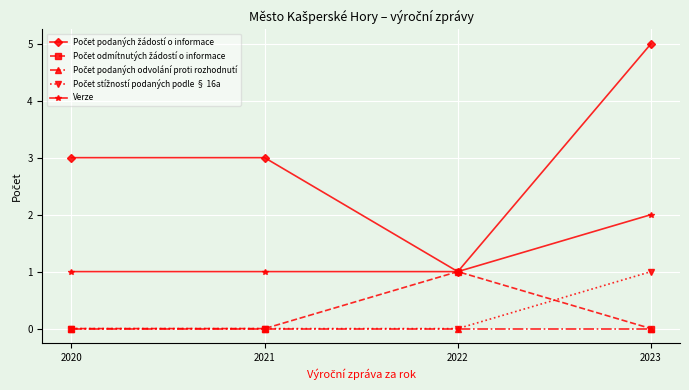

Which category has the highest value across all series?

2023